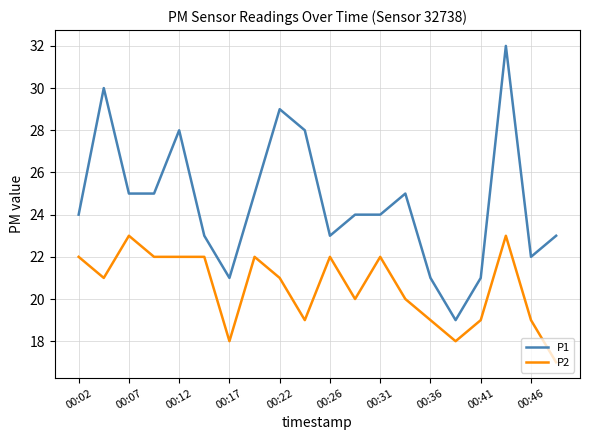

Which series has the largest range (max minus min)?

P1